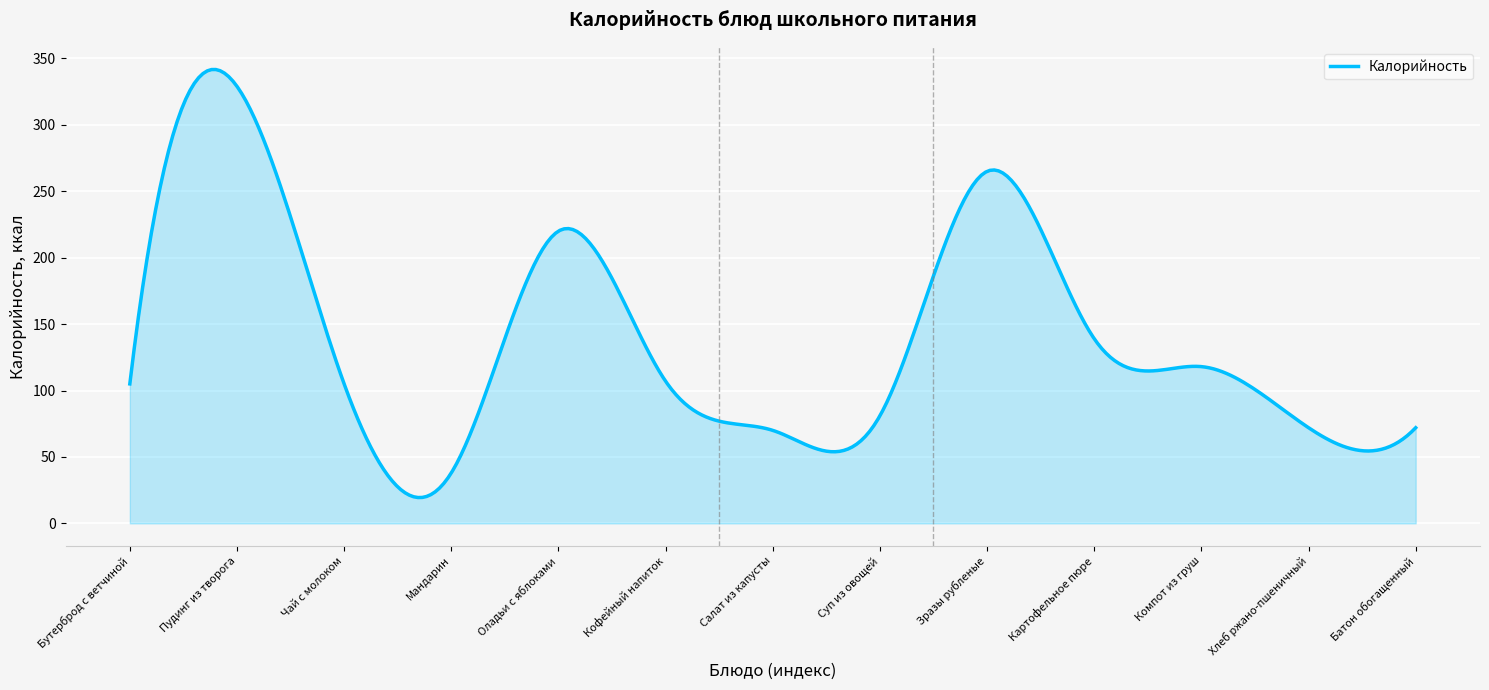

What is the difference between the maximum and minimum values?

322.2